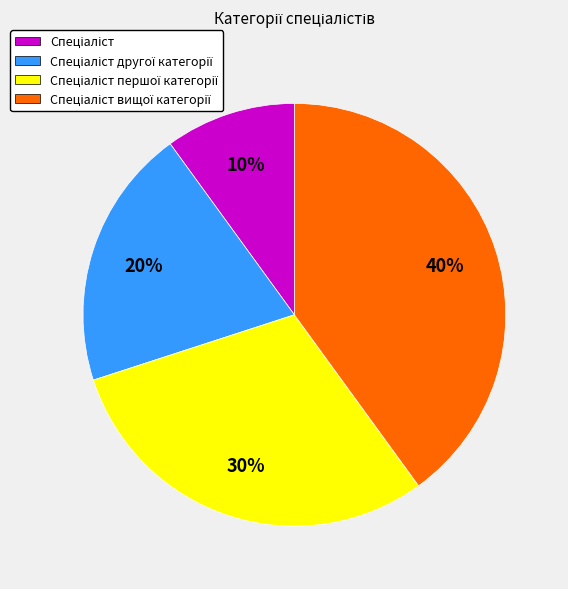

To the nearest percent, what is the difference between the largest and smallest slice percentages?

30%